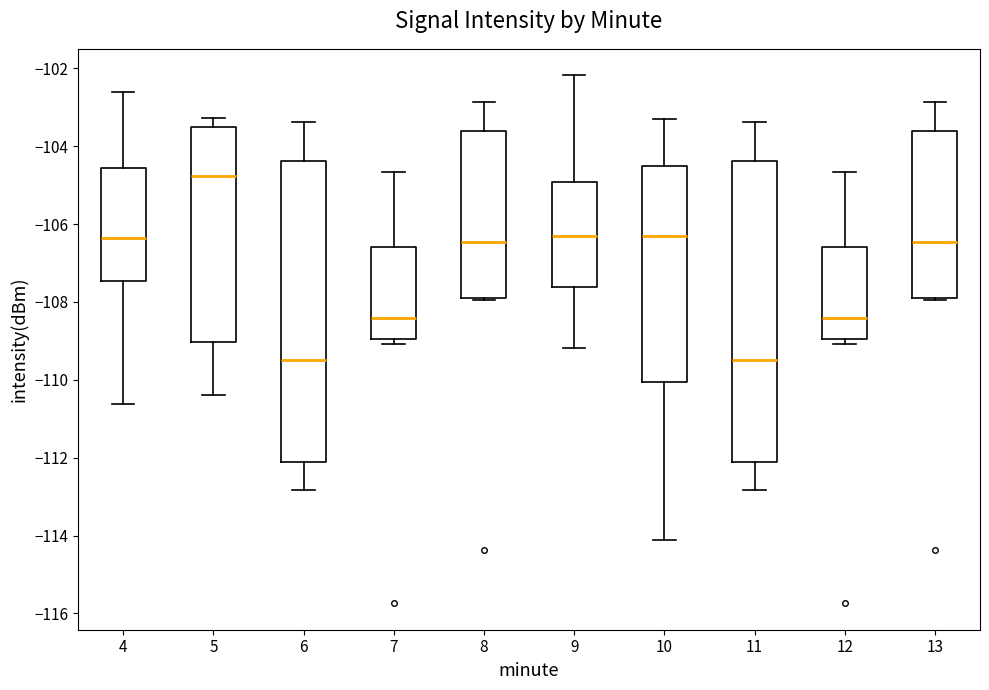

Reading left to right, read every box against the y-axis: the position of its median line, the range the box covers, and the ends of its whiskers. The values are not printed on the chart, so give them approximately, as read against the axis.

4: median -106.4, box -107.4 to -104.6, whiskers -110.6 to -102.6
5: median -104.8, box -109.0 to -103.4, whiskers -110.4 to -103.2
6: median -109.4, box -112.2 to -104.4, whiskers -112.8 to -103.4
7: median -108.4, box -109.0 to -106.6, whiskers -109.0 (just below the box's lower edge) to -104.6
8: median -106.4, box -107.8 to -103.6, whiskers -108.0 to -102.8
9: median -106.2, box -107.6 to -105.0, whiskers -109.2 to -102.2
10: median -106.4, box -110.0 to -104.6, whiskers -114.2 to -103.2
11: median -109.4, box -112.2 to -104.4, whiskers -112.8 to -103.4
12: median -108.4, box -109.0 to -106.6, whiskers -109.0 (just below the box's lower edge) to -104.6
13: median -106.4, box -107.8 to -103.6, whiskers -108.0 to -102.8